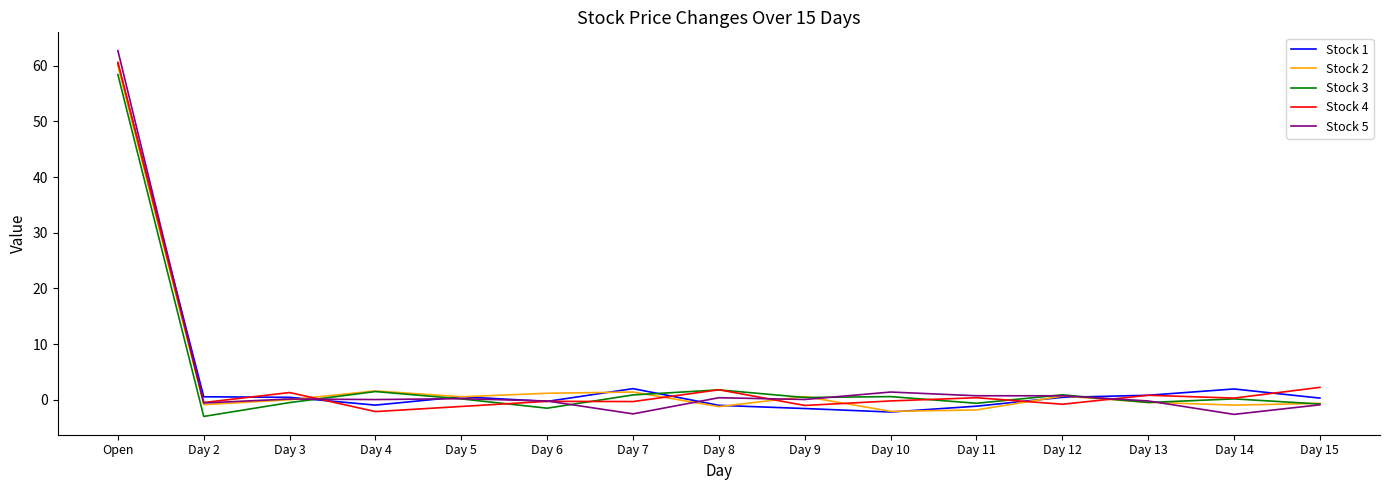

What is the average value of the Stock 3 series?

3.9